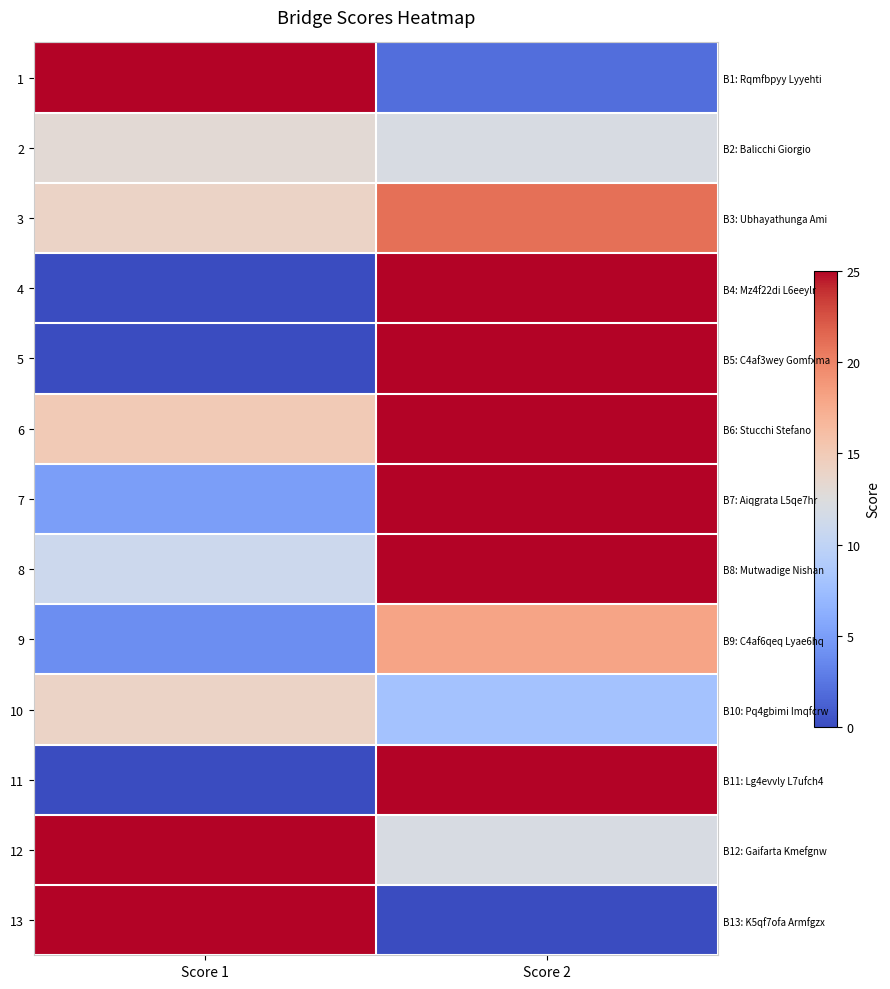

How many 2 values are between 12 and 13?

2